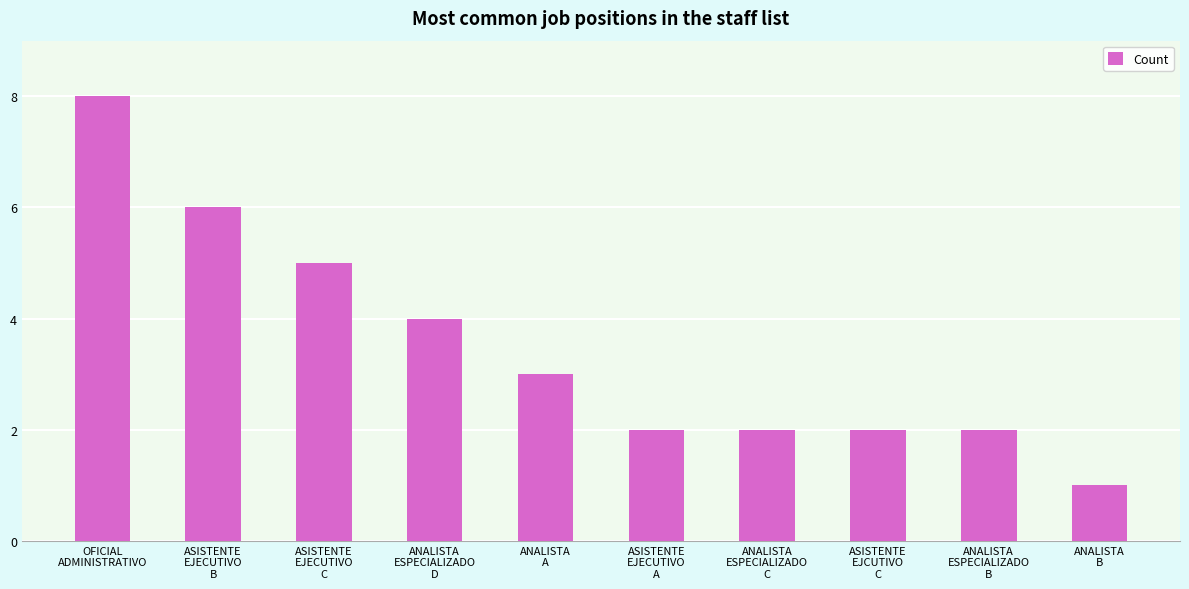

What is the average value?

4